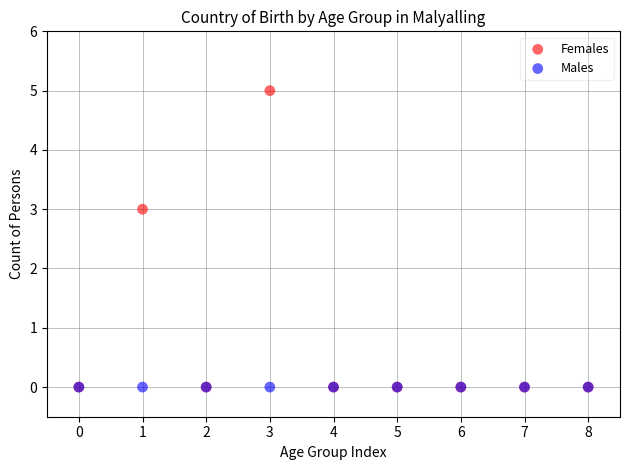

Across all series, what Y value is closest to 2?

3